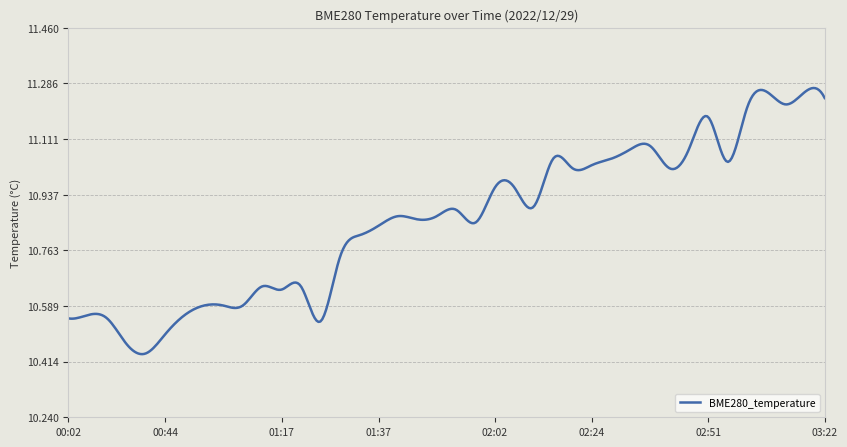

What is the difference between the maximum and minimum values?

0.8